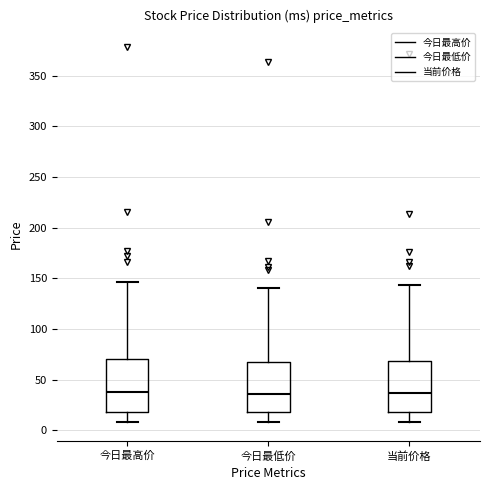

Where does the upper whisker of the box for 今日最高价 end on the y-axis? The values are not printed on the chart, so give them approximately, as read against the axis.

145